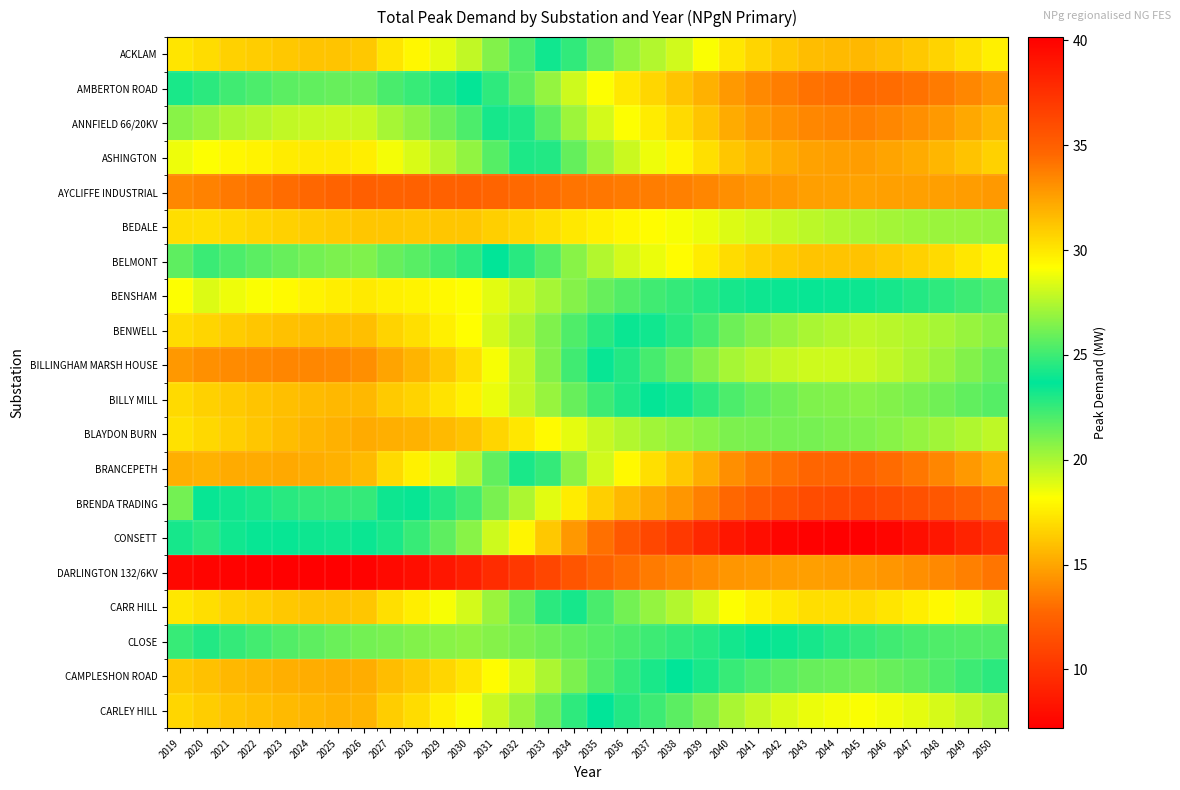

How many distinct data groups are displayed?

20